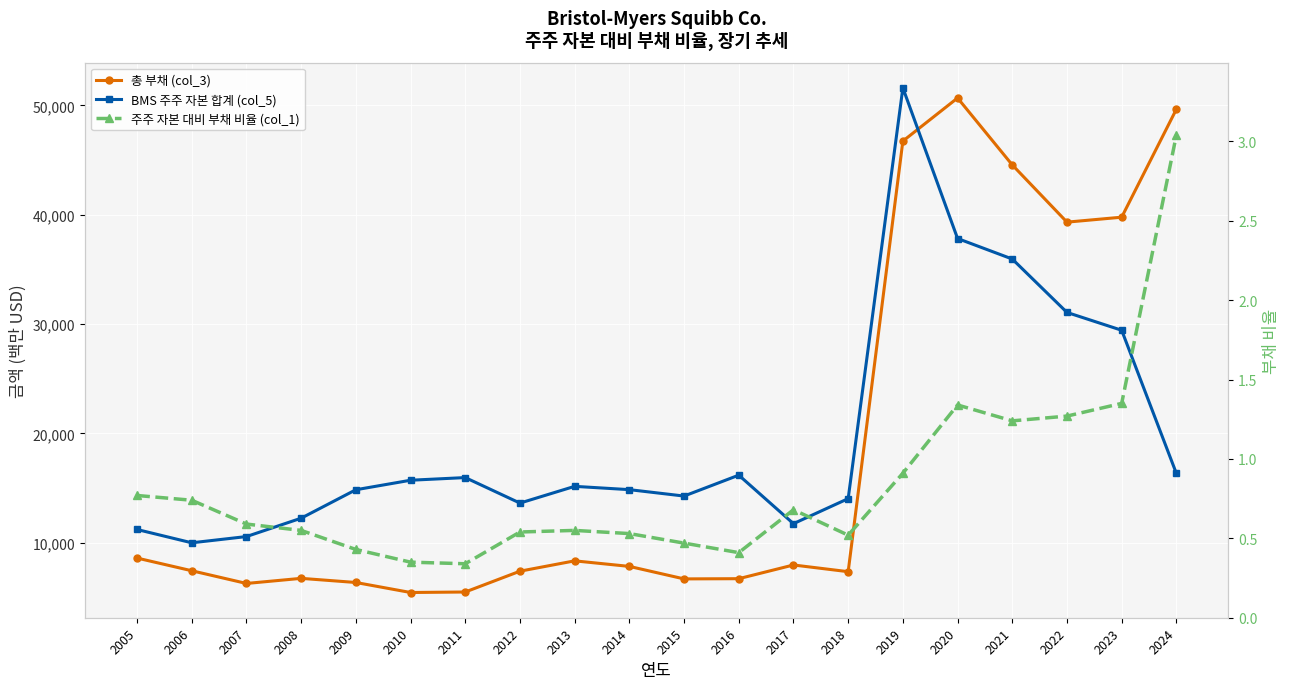

Does the chart display data point markers on the line(s)?

Yes